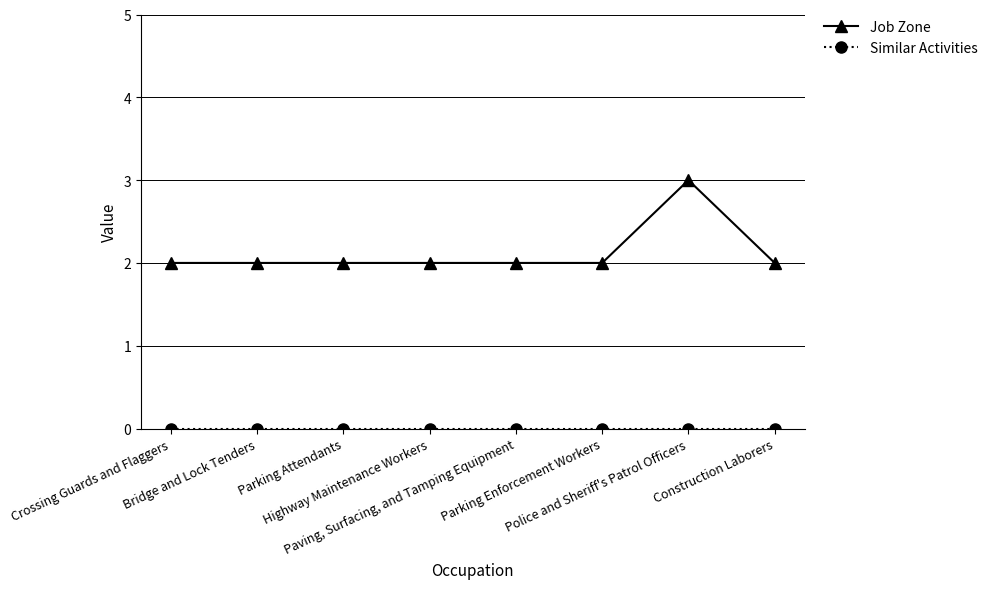

Which series has the largest total across all categories?

Job Zone